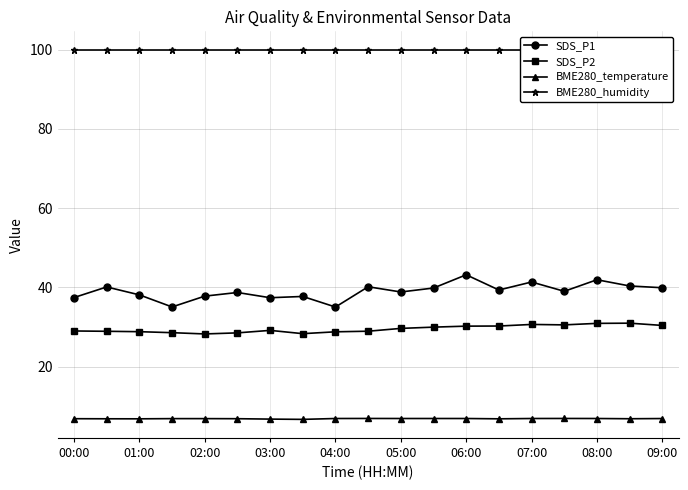

How many lines are shown in the chart?

4